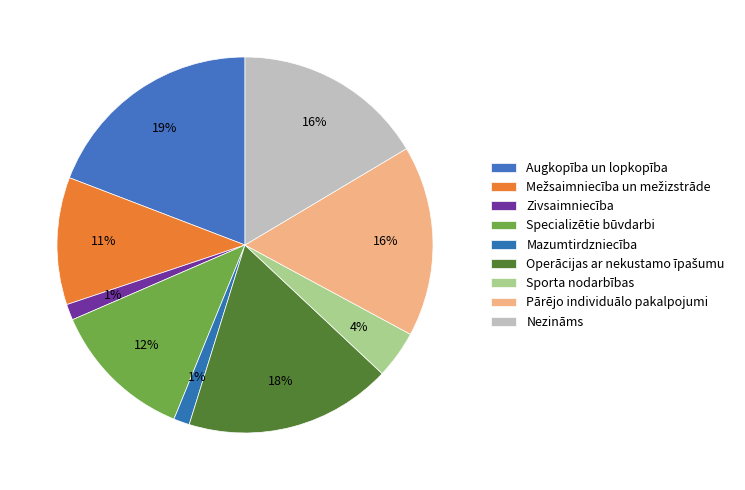

Rank the categories by value from highest to lowest.

Augkopība un lopkopība, Operācijas ar nekustamo īpašumu, Pārējo individuālo pakalpojumi, Nezināms, Specializētie būvdarbi, Mežsaimniecība un mežizstrāde, Sporta nodarbības, Zivsaimniecība, Mazumtirdzniecība